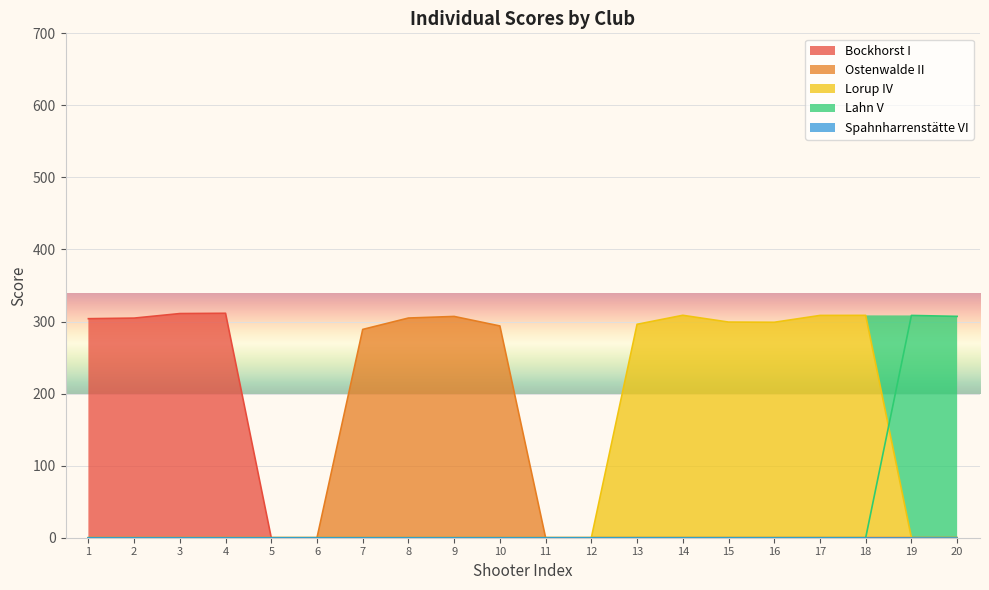

Rank the categories by Ostenwalde II value from highest to lowest.

9, 8, 10, 7, 1, 2, 3, 4, 5, 6, 11, 12, 13, 14, 15, 16, 17, 18, 19, 20